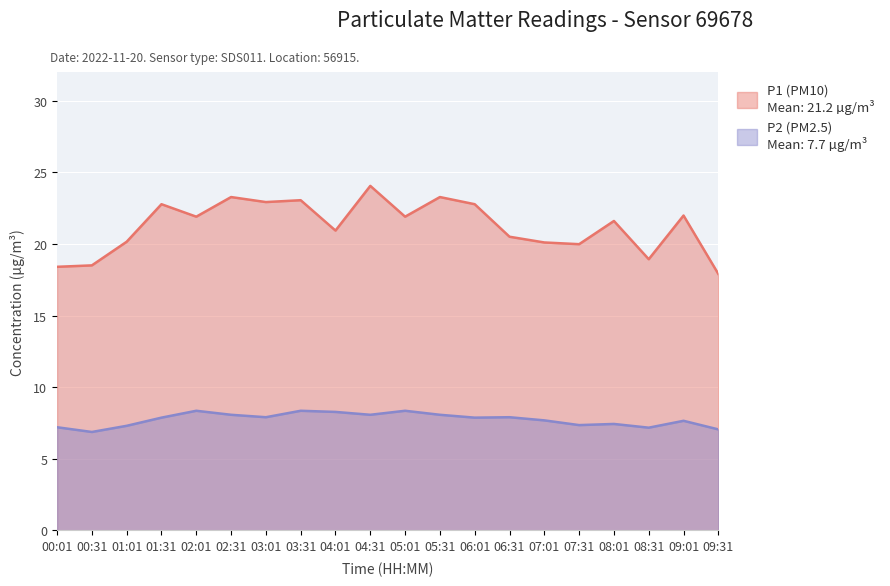

What is the label of the 20th point from the right?

00:01